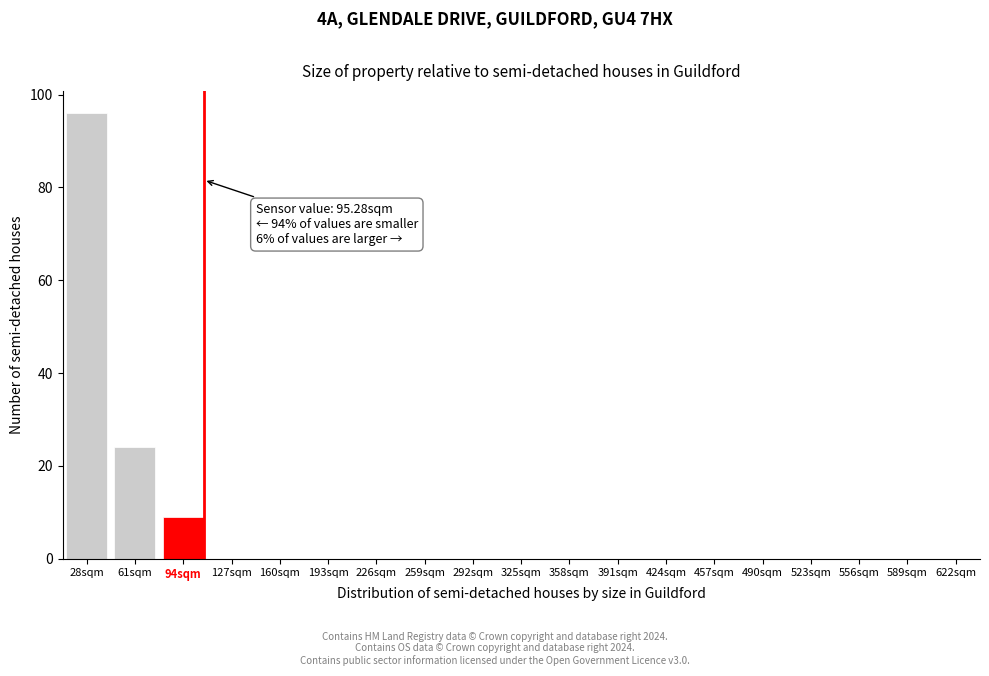

Reading left to right, what are all the values shown in this chart?

28sqm=96	61sqm=24	94sqm=9	127sqm=0	160sqm=0	193sqm=0	226sqm=0	259sqm=0	292sqm=0	325sqm=0	358sqm=0	391sqm=0	424sqm=0	457sqm=0	490sqm=0	523sqm=0	556sqm=0	589sqm=0	622sqm=0